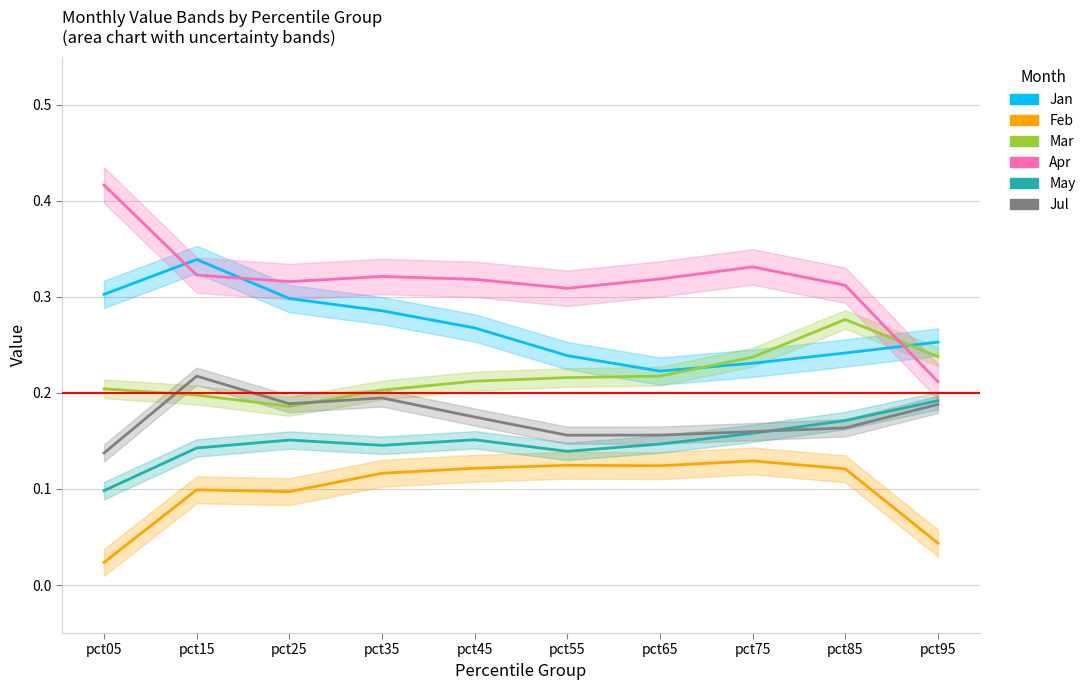

What is the value of the Jan point at the 5th from the left?

0.3